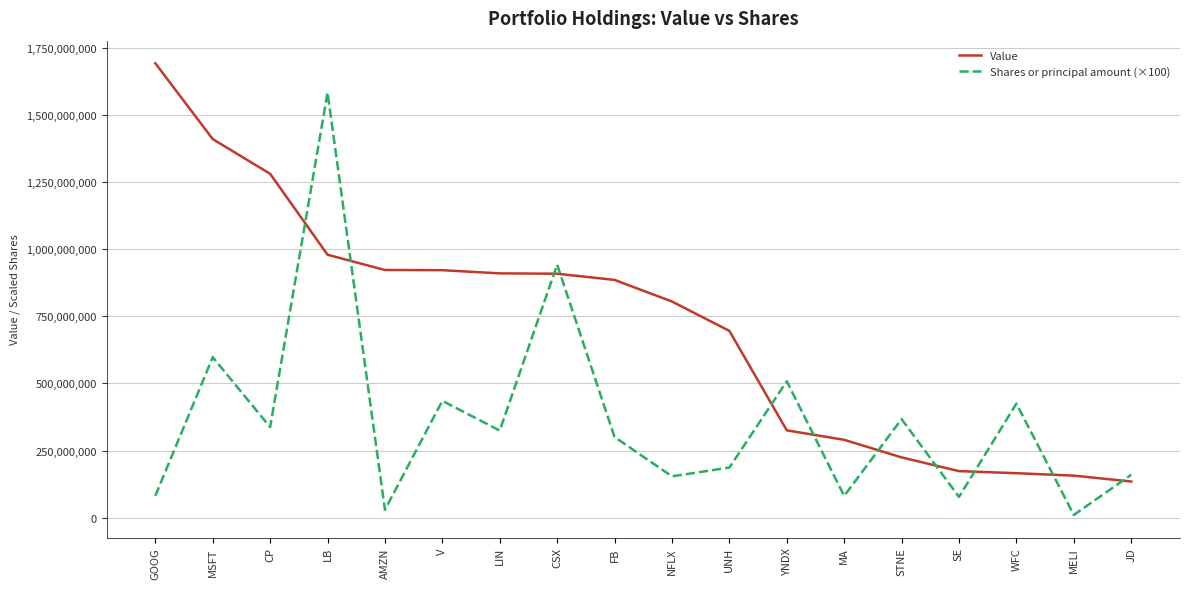

What is the difference between the Value values at GOOG and NFLX?

886655000